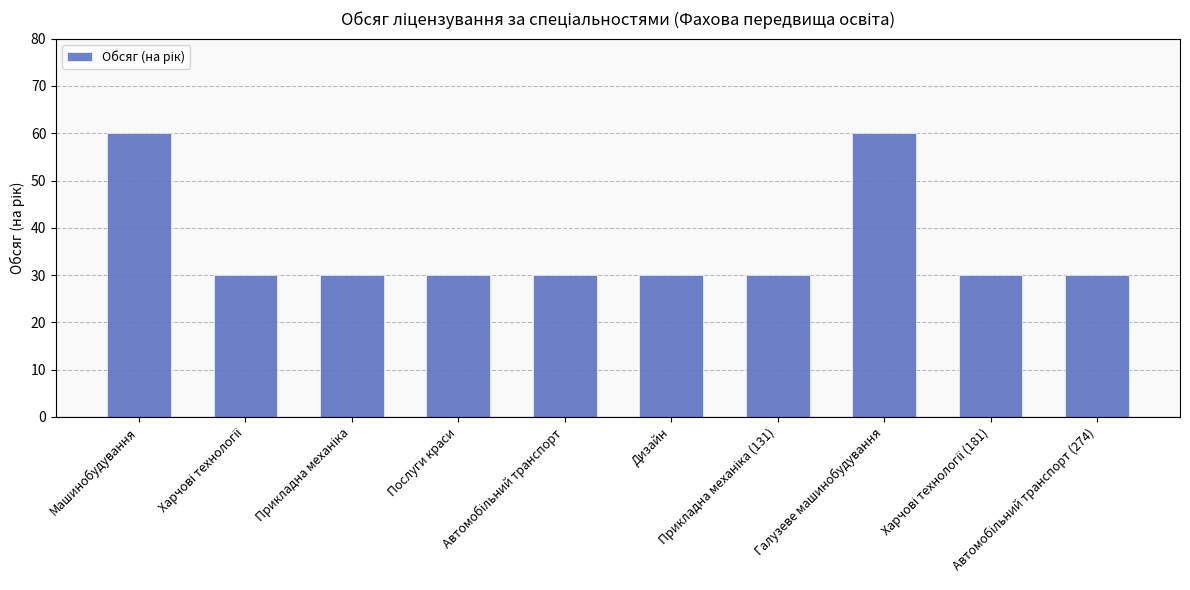

What is the greatest value displayed?

60